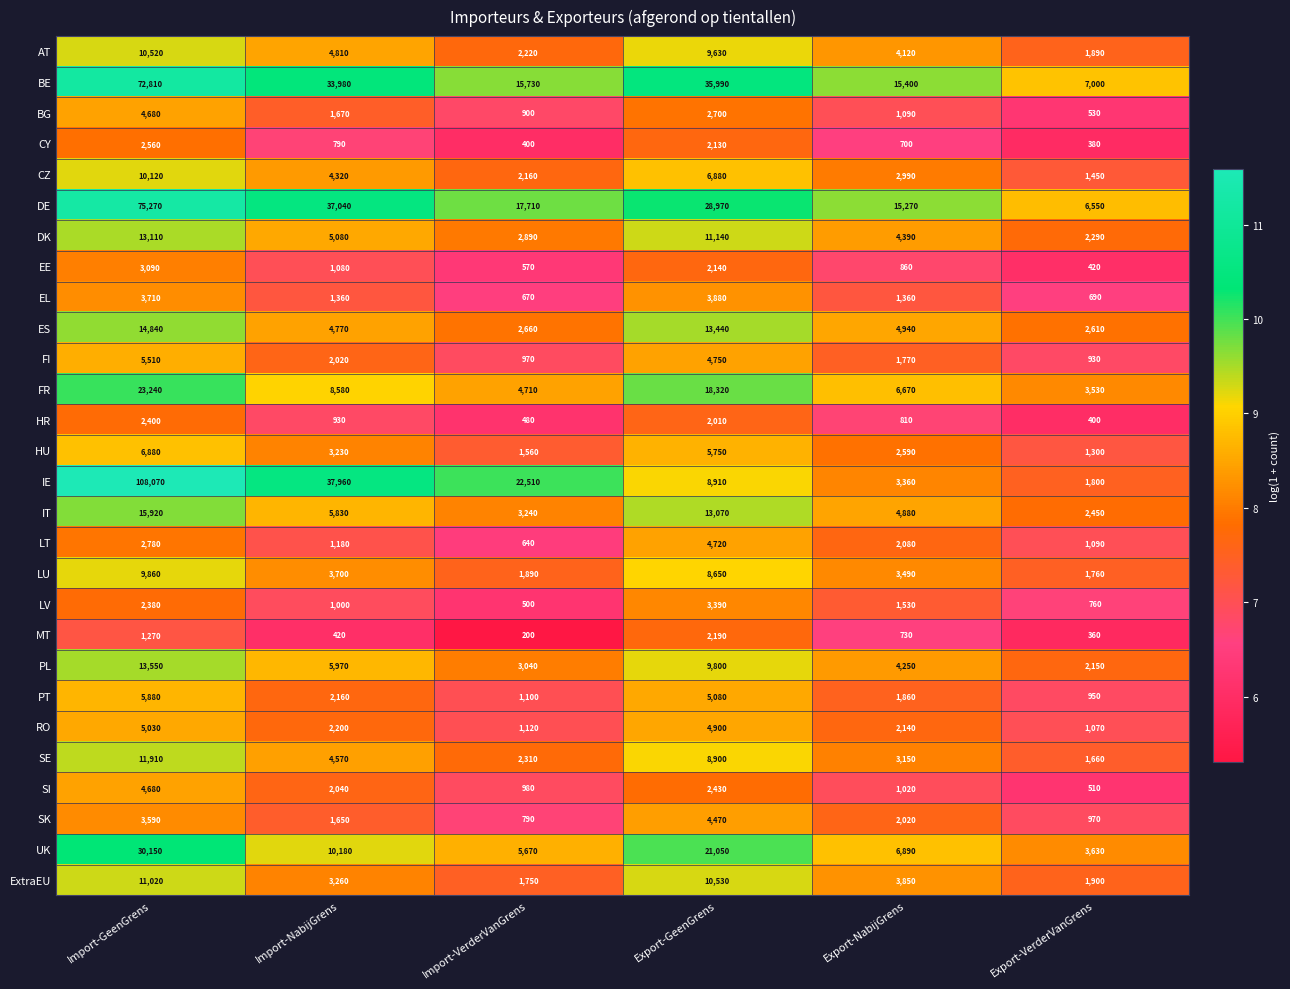

Which label corresponds to the largest value in the chart?

Import-GeenGrens